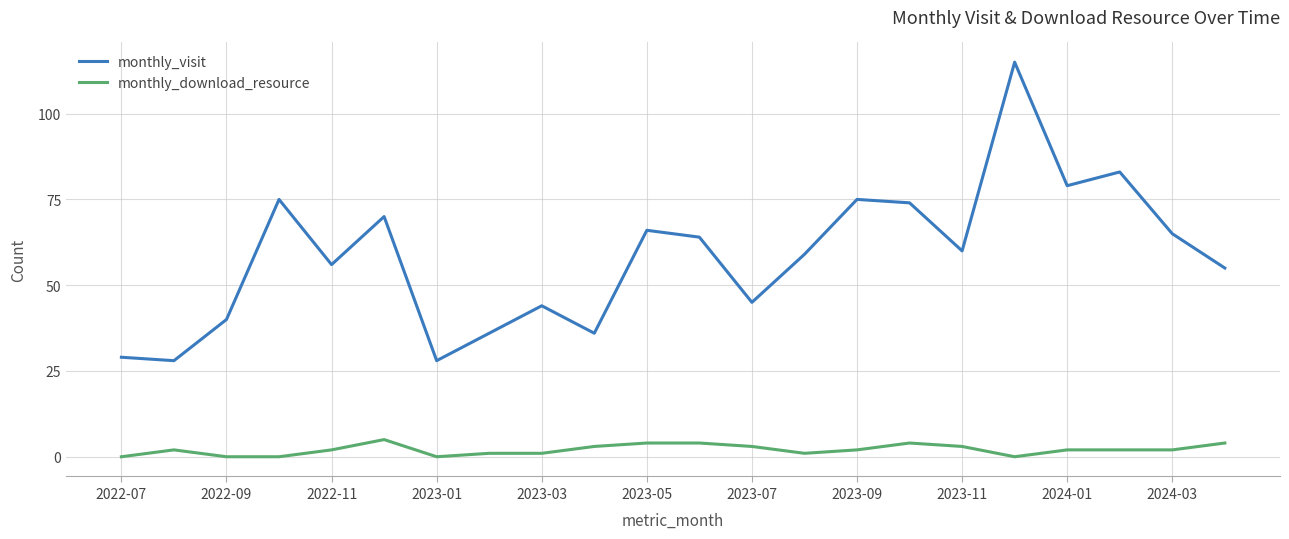

Which series has the widest spread of values?

monthly_visit